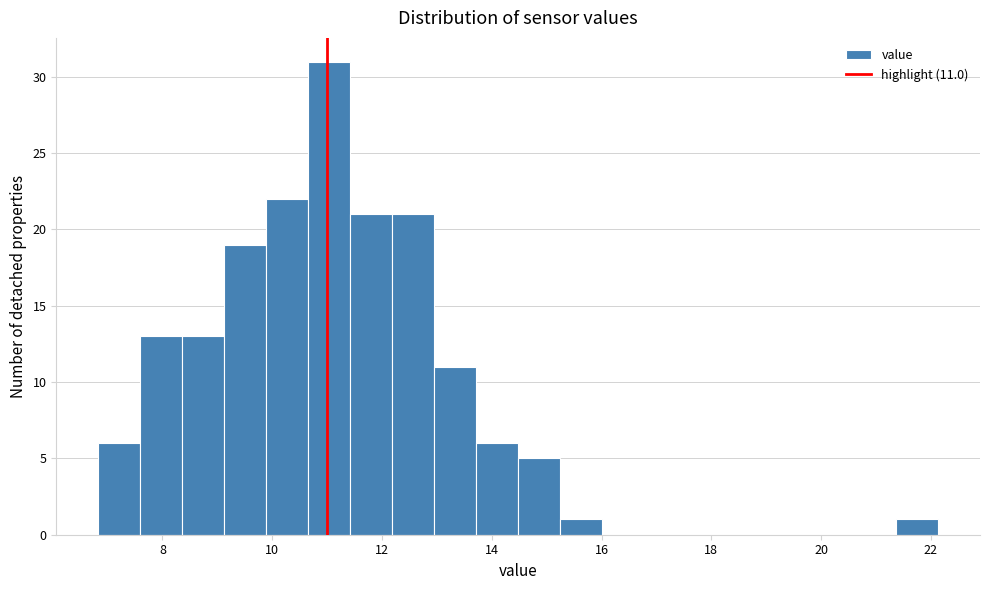

Around what value on the x-axis is the tallest bar? Give the approximate position of its centre, as read against the axis.

11.0